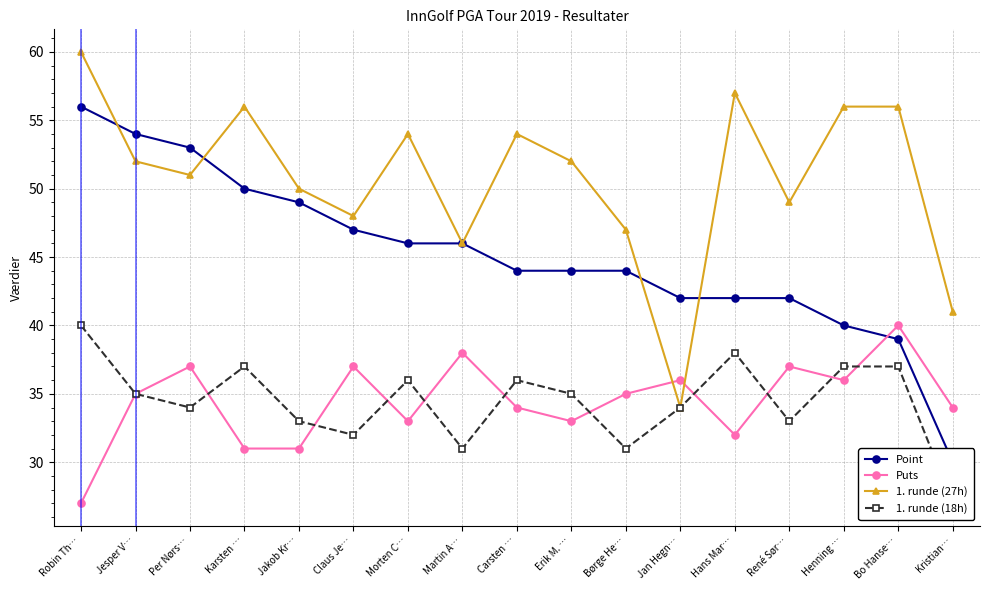

Which label corresponds to the smallest value in the chart?

Robin Th…